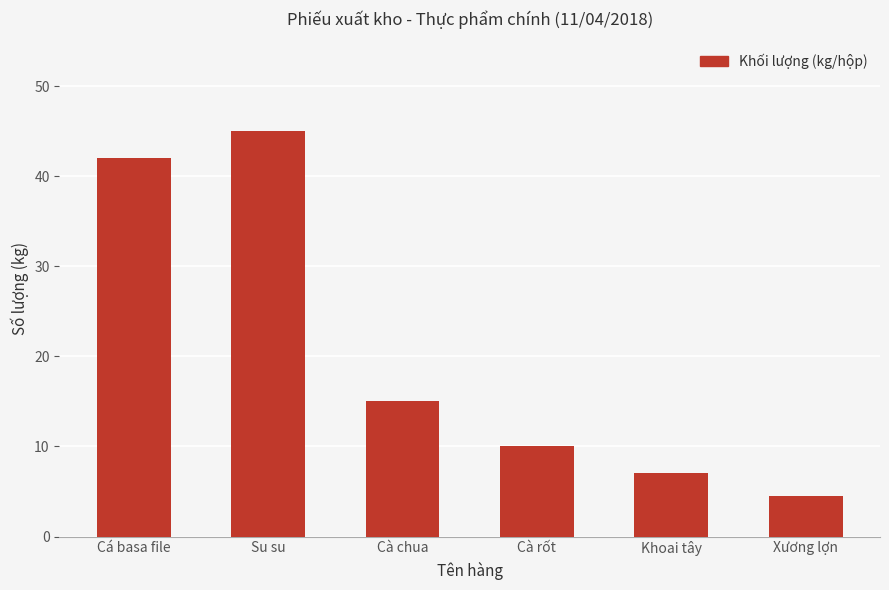

Rank the categories by value from lowest to highest.

Xương lợn, Khoai tây, Cà rốt, Cà chua, Cá basa file, Su su